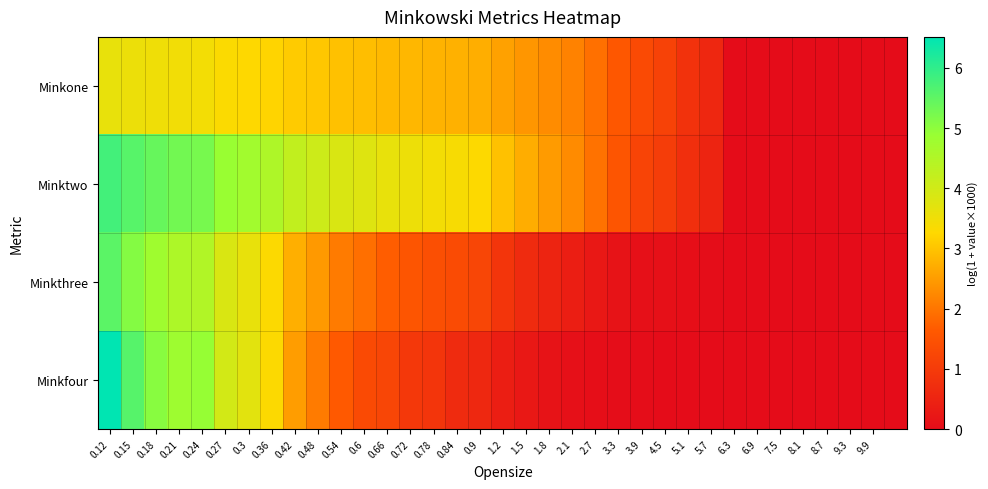

Reading right to left, list all the values displayed in this chart.

Minkone: 0.0	0.0	0.0	0.0	0.0	0.0	0.0	0.0	0.6	0.8	1.1	1.3	1.6	1.9	2.2	2.3	2.4	2.6	2.7	2.8	2.8	2.8	2.9	2.9	3.0	3.0	3.1	3.2	3.3	3.3	3.4	3.5	3.5	3.6	3.6
Minktwo: 0.0	0.0	0.0	0.0	0.0	0.0	0.0	0.0	0.5	0.7	1.0	1.2	1.5	2.0	2.3	2.5	2.7	3.0	3.3	3.4	3.4	3.5	3.6	3.8	3.9	4.1	4.2	4.5	4.7	4.9	5.2	5.3	5.4	5.6	5.8
Minkthree: 0.0	0.0	0.0	0.0	0.0	0.0	0.0	0.0	0.0	0.1	0.1	0.1	0.2	0.3	0.4	0.5	0.7	0.9	1.2	1.3	1.4	1.6	1.7	1.9	2.1	2.4	2.7	3.3	3.6	3.8	4.5	4.6	4.8	5.1	5.5
Minkfour: 0.0	0.0	0.0	0.0	0.0	0.0	0.0	0.0	0.0	0.0	0.0	0.0	0.0	0.0	0.1	0.2	0.3	0.4	0.6	0.7	0.9	0.9	1.2	1.3	1.6	2.1	2.5	3.3	3.7	4.0	4.9	4.8	5.1	5.6	6.5